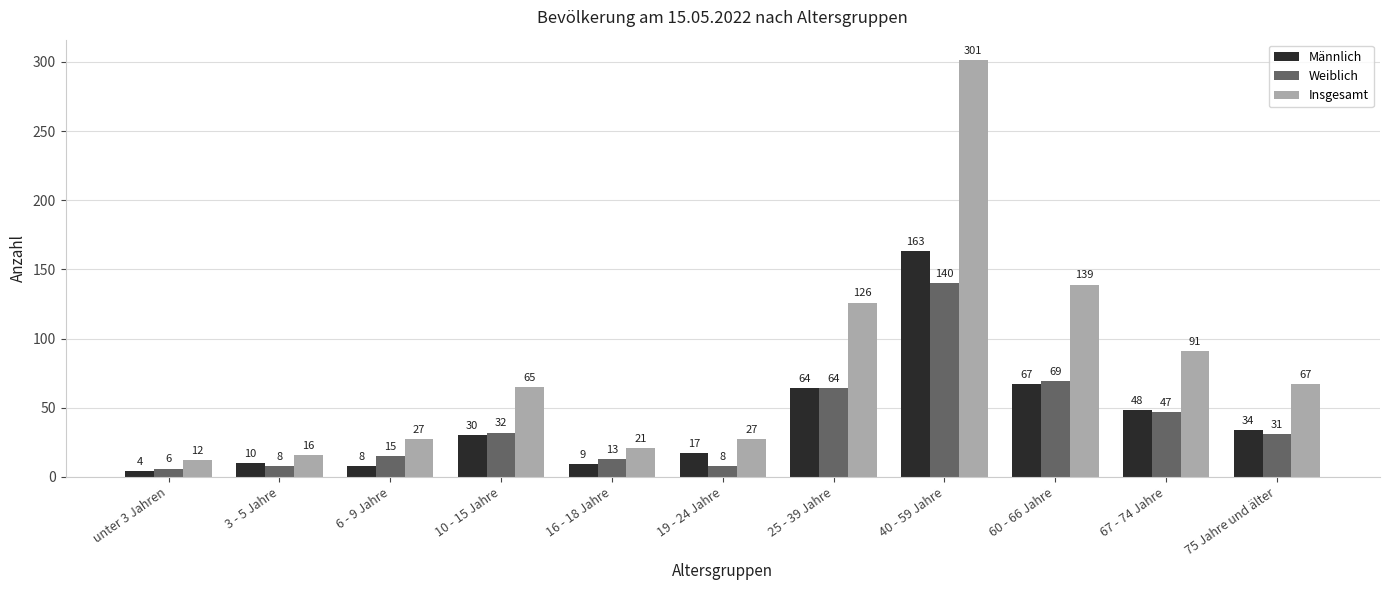

Reading right to left, extract all data points from this chart.

Männlich: 75 Jahre und älter=34	67 - 74 Jahre=48	60 - 66 Jahre=67	40 - 59 Jahre=163	25 - 39 Jahre=64	19 - 24 Jahre=17	16 - 18 Jahre=9	10 - 15 Jahre=30	6 - 9 Jahre=8	3 - 5 Jahre=10	unter 3 Jahren=4
Weiblich: 75 Jahre und älter=31	67 - 74 Jahre=47	60 - 66 Jahre=69	40 - 59 Jahre=140	25 - 39 Jahre=64	19 - 24 Jahre=8	16 - 18 Jahre=13	10 - 15 Jahre=32	6 - 9 Jahre=15	3 - 5 Jahre=8	unter 3 Jahren=6
Insgesamt: 75 Jahre und älter=67	67 - 74 Jahre=91	60 - 66 Jahre=139	40 - 59 Jahre=301	25 - 39 Jahre=126	19 - 24 Jahre=27	16 - 18 Jahre=21	10 - 15 Jahre=65	6 - 9 Jahre=27	3 - 5 Jahre=16	unter 3 Jahren=12